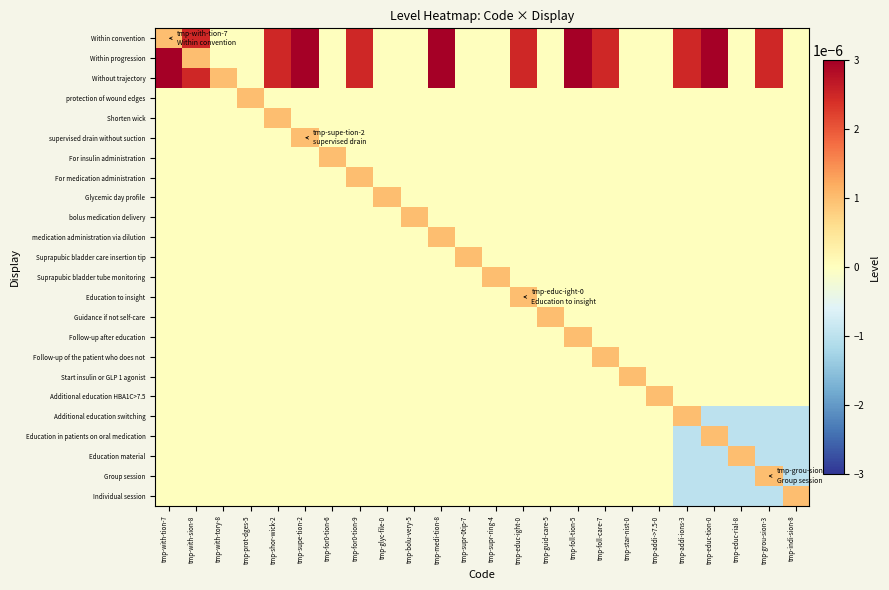

Count the number of categories in the chart.

24